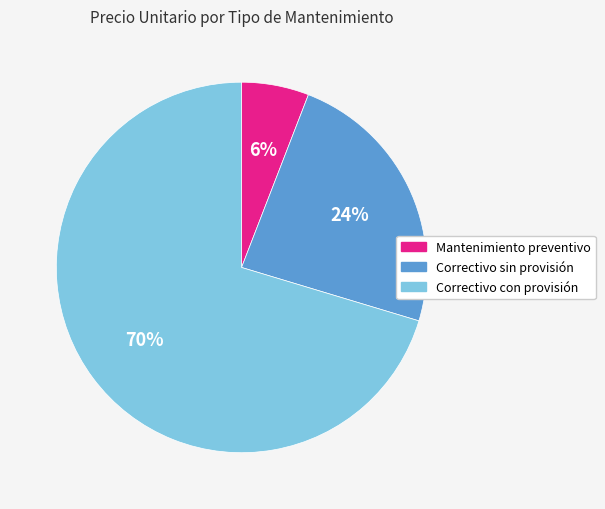

To the nearest percent, what is the difference between the Mantenimiento preventivo and Correctivo sin provisión slice percentages?

18%